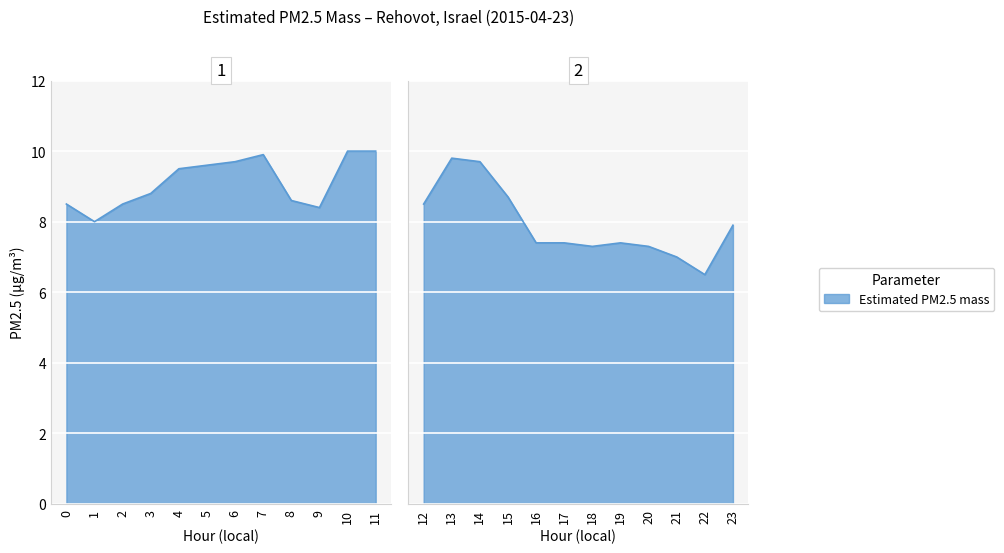

Reading right to left, transcribe all the data shown in this chart.

7.9	6.5	7.0	7.3	7.4	7.3	7.4	7.4	8.7	9.7	9.8	8.5	10.0	10.0	8.4	8.6	9.9	9.7	9.6	9.5	8.8	8.5	8.0	8.5